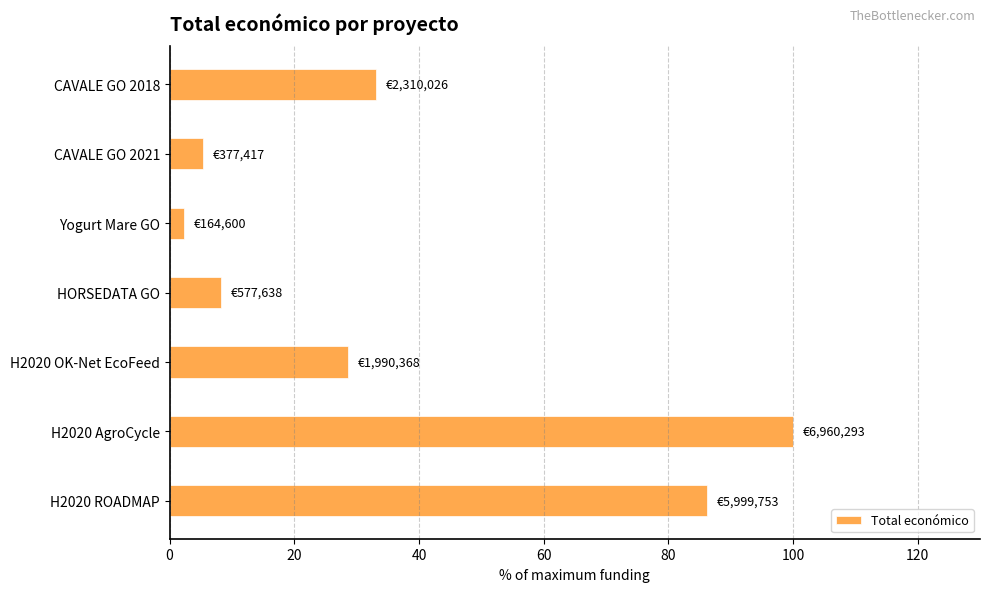

Reading bottom to top, what are all the values shown in this chart?

86.2	100.0	28.6	8.3	2.4	5.4	33.2